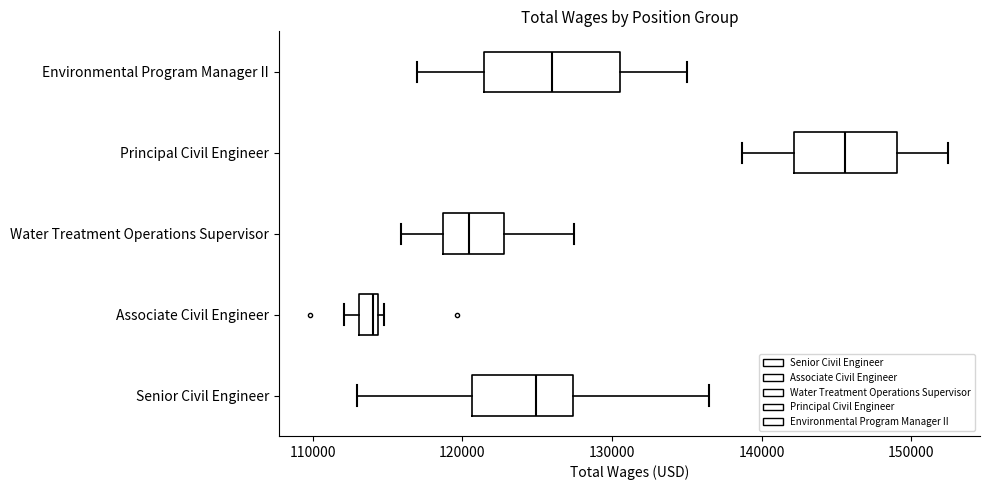

Where is the right edge of the box for Environmental Program Manager II on the x-axis? The values are not printed on the chart, so give them approximately, as read against the axis.

131000